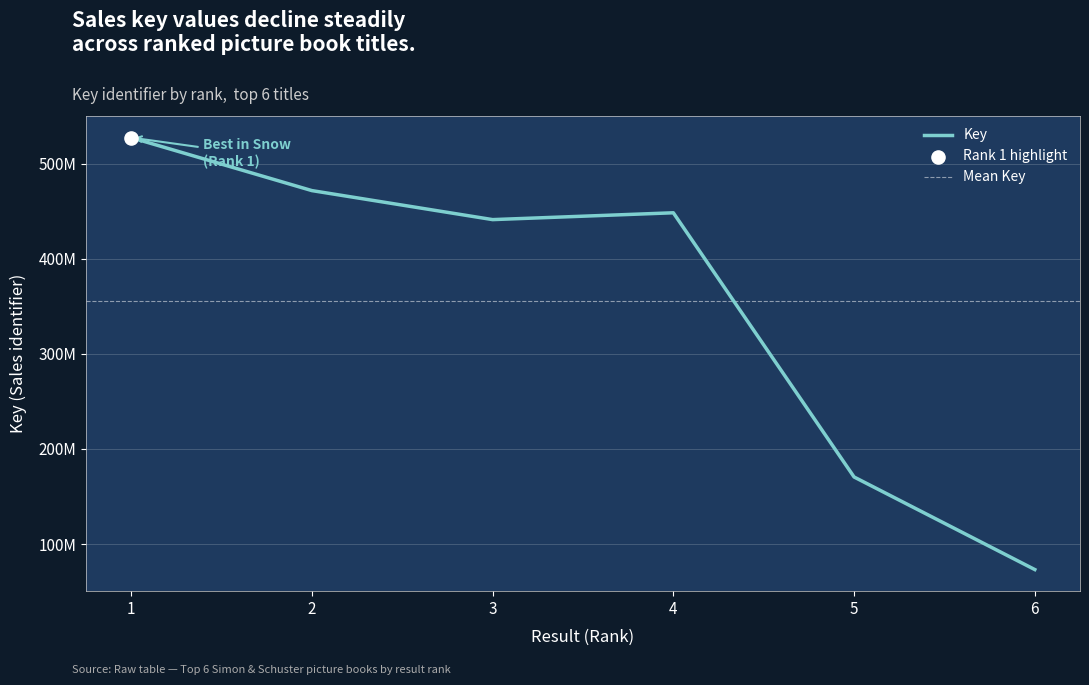

What is the change in value from 3 to 4?

+7184005